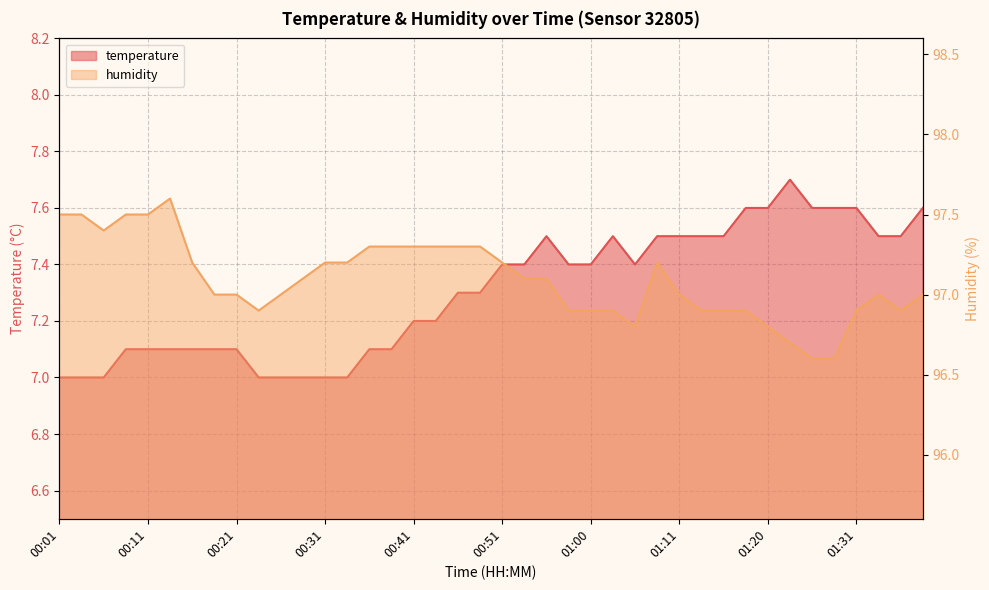

True or false: humidity has more than 0 points higher than both neighbors.

True